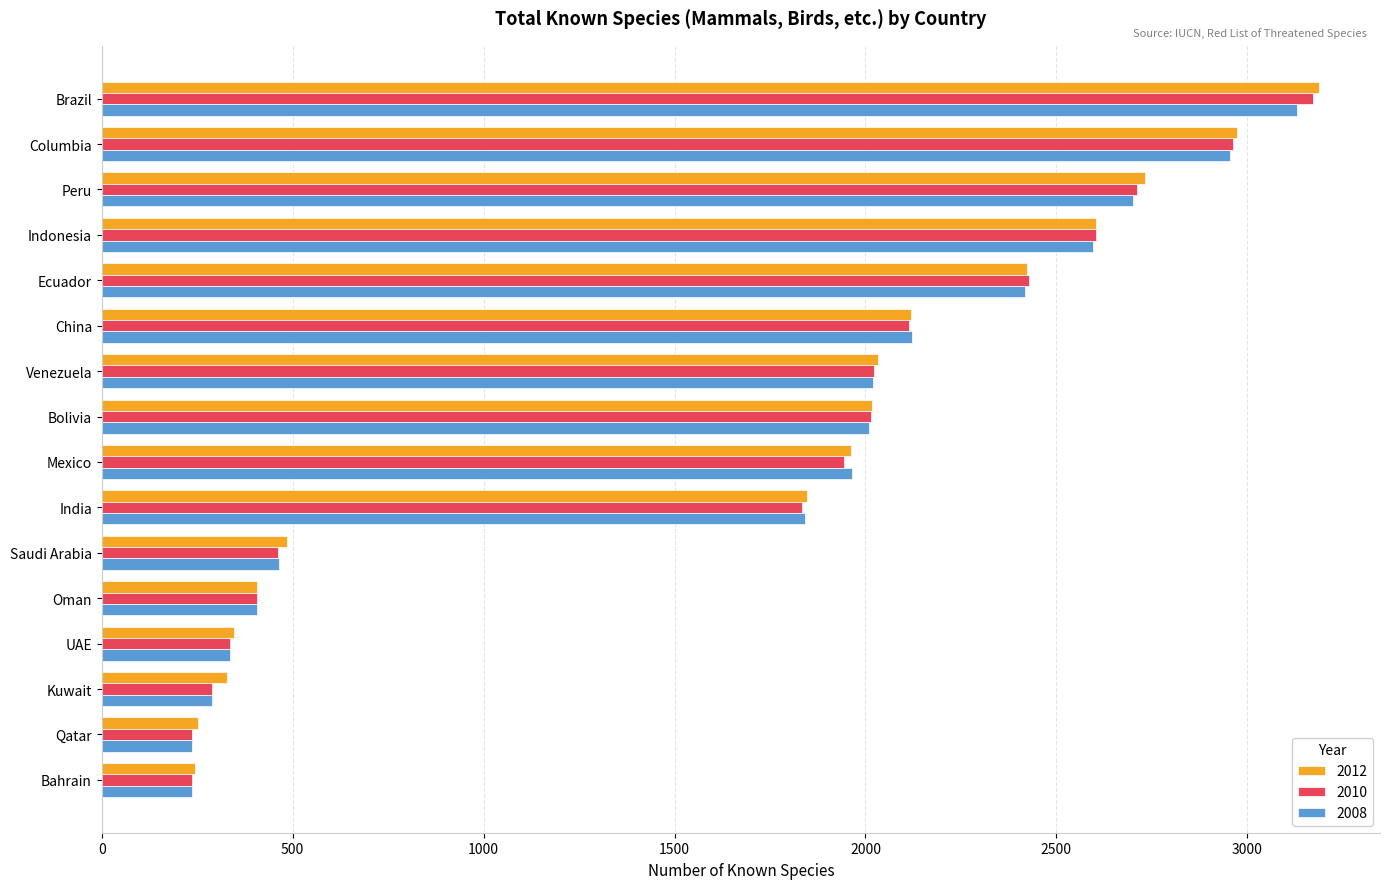

What are all the series names shown in the legend?

2012, 2010, 2008